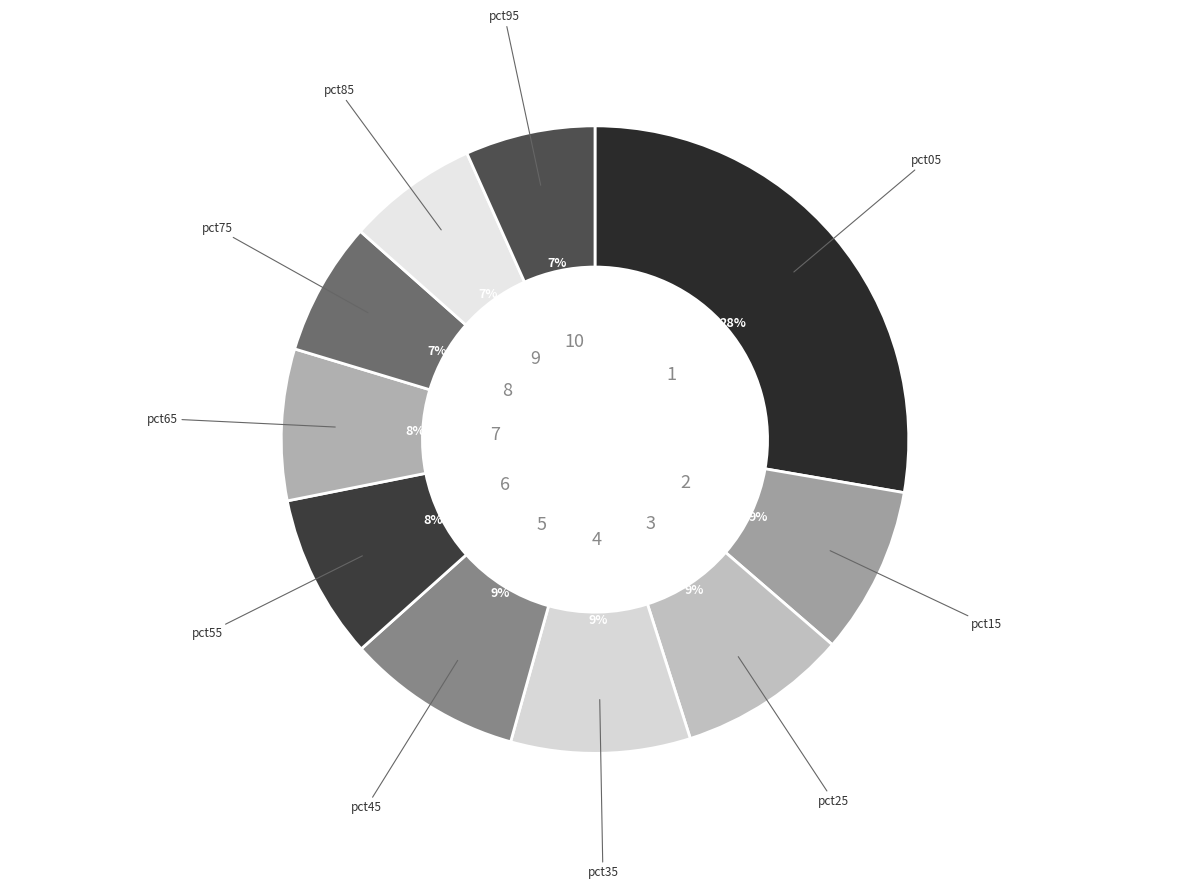

Does any single category account for the majority?

No